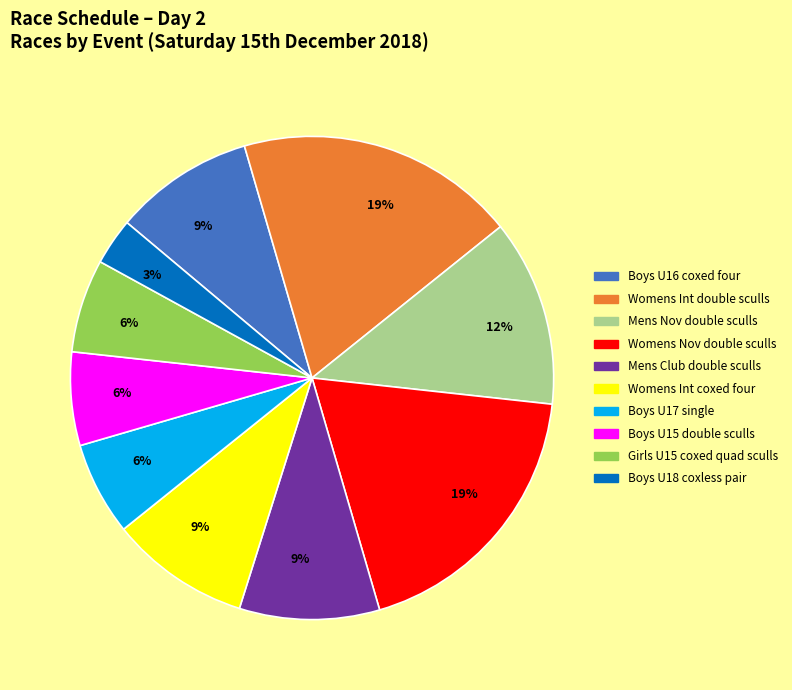

To the nearest percent, what is the difference between the largest and smallest slice percentages?

16%